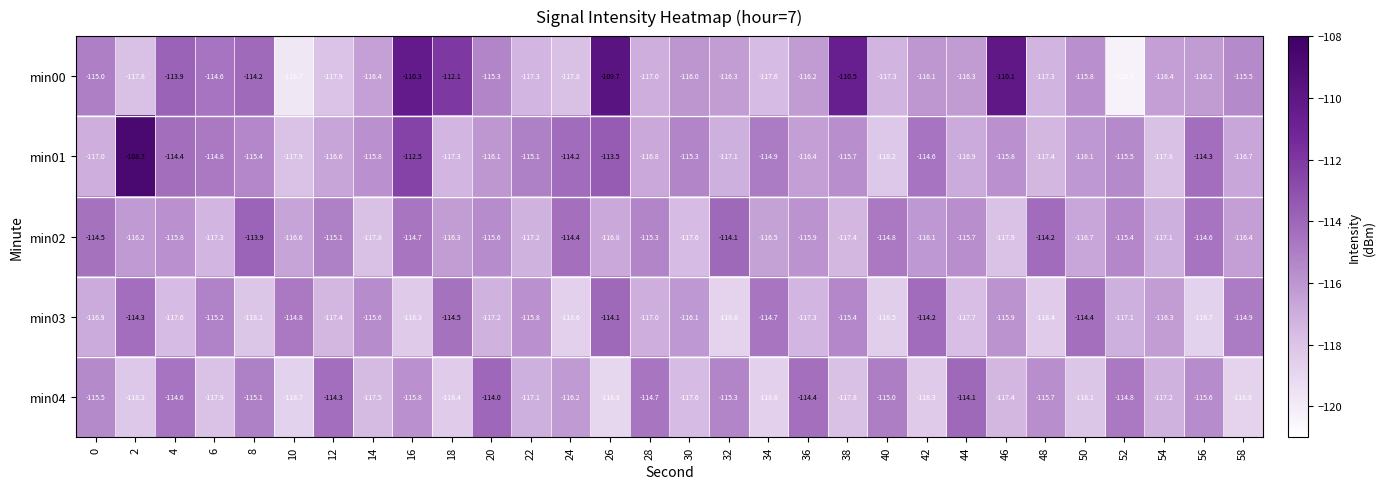

Which series has the largest total across all categories?

min00